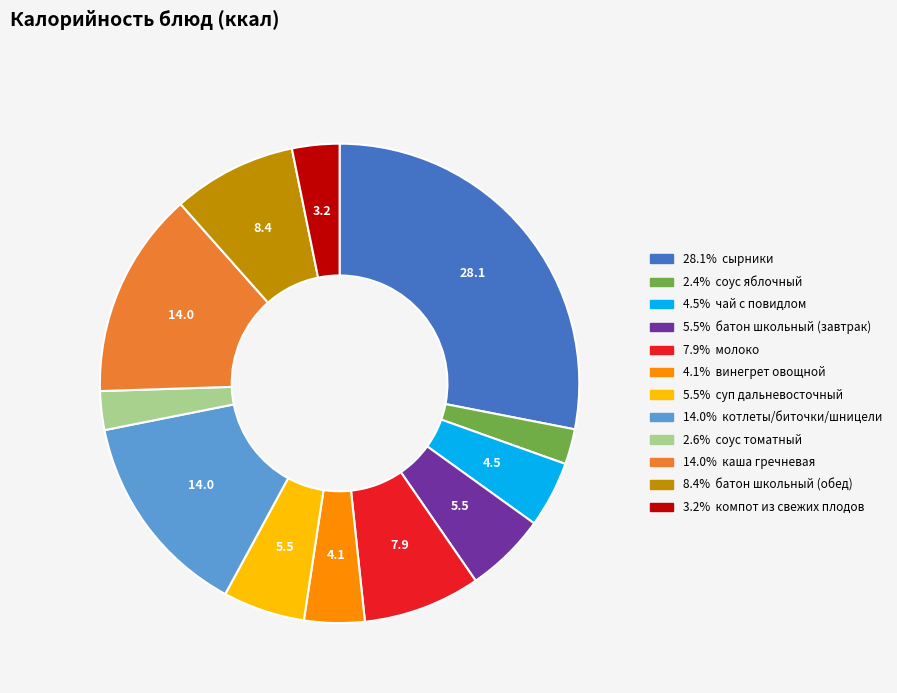

What is the ratio of the value at 4.5% чай с повидлом to the value at 8.4% батон школьный (обед)?

0.5